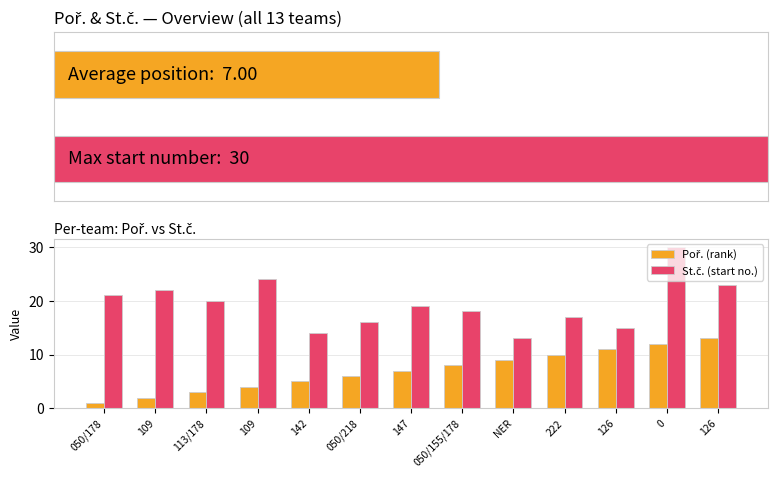

True or false: Poř. (rank) has a value of 6 at 050/218.

True